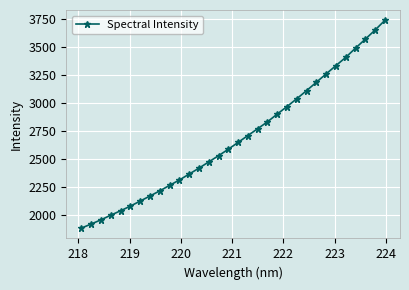

What is the average value?

2684.3